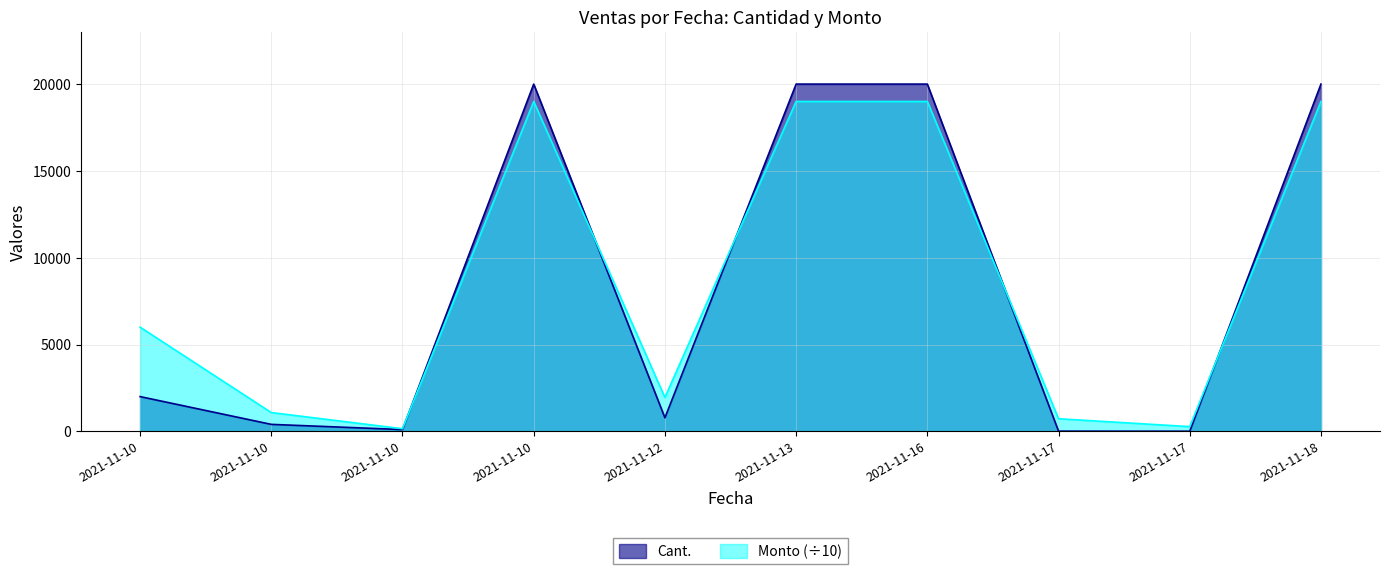

What is the total value across all series at 2021-11-10?

8000.0